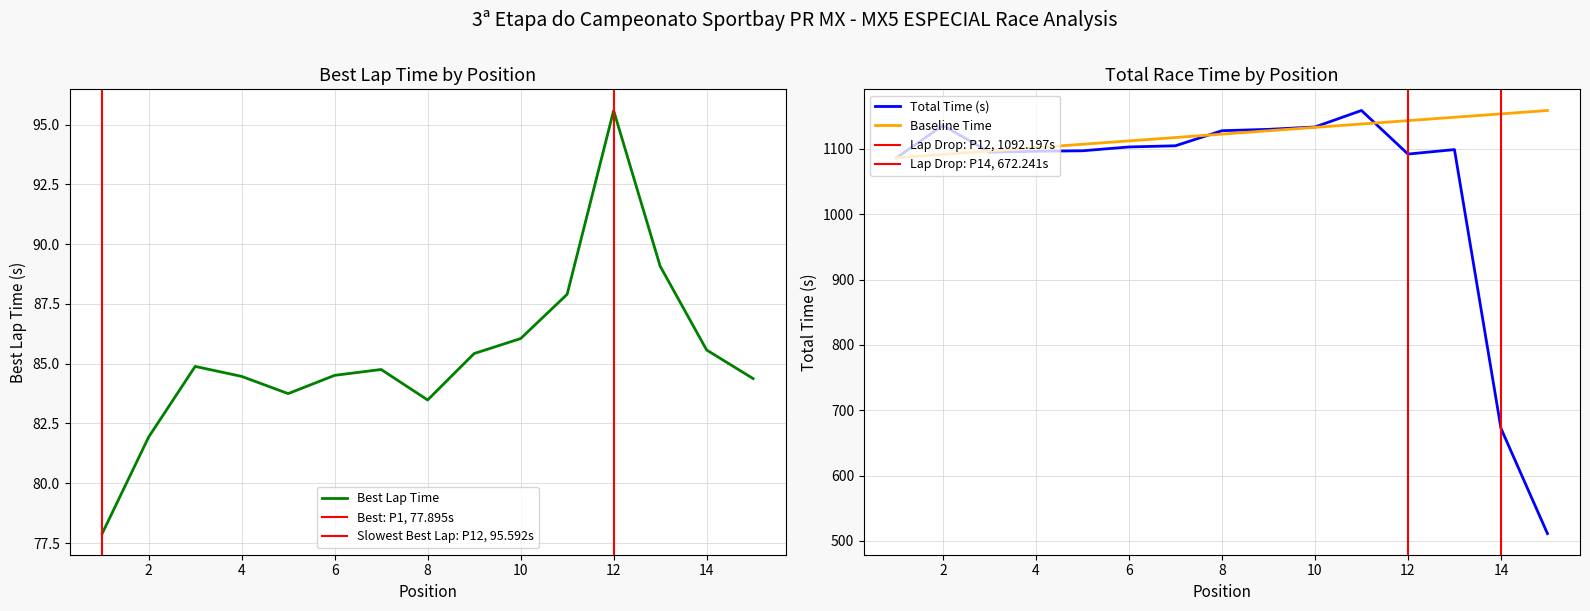

Rank the categories by Best Lap Time value from highest to lowest.

12, 13, 11, 10, 14, 9, 3, 7, 6, 4, 15, 5, 8, 2, 1